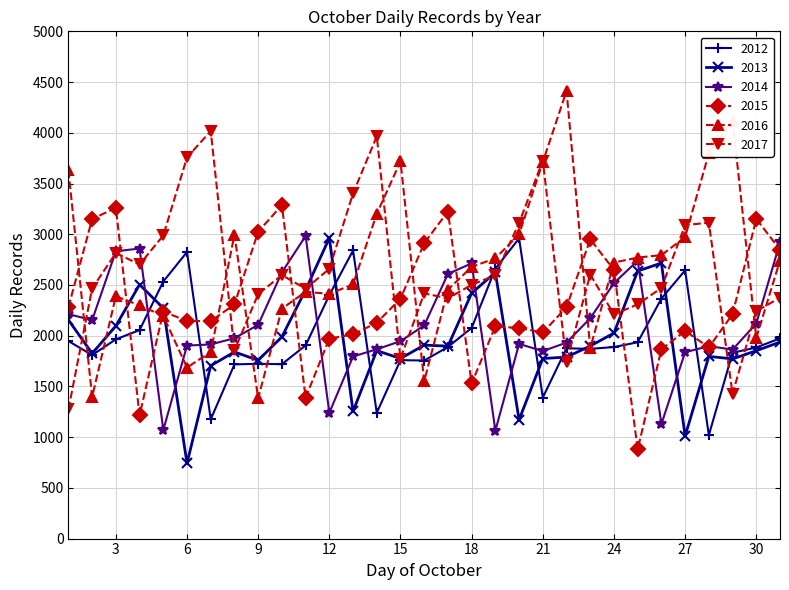

What is the minimum value shown in the chart?

742